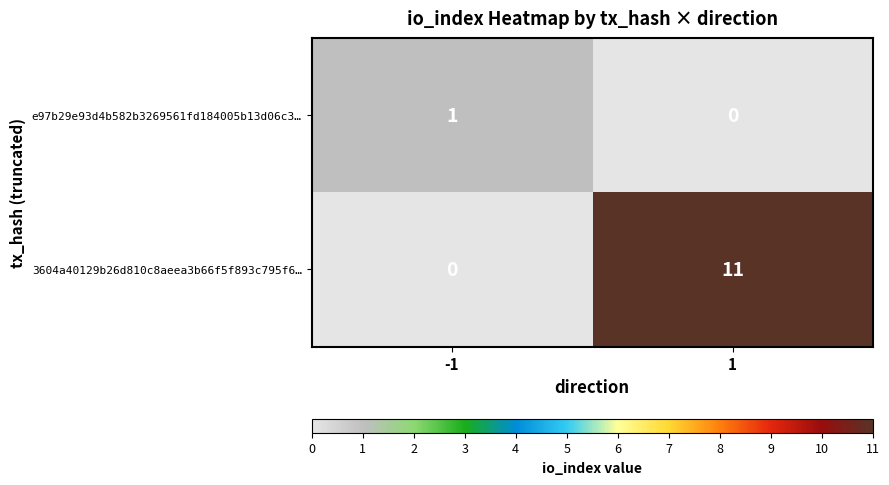

Rank the series by their maximum value, from highest to lowest.

3604a40129b26d810c8aeea3b66f5f893c795f6…, e97b29e93d4b582b3269561fd184005b13d06c3…